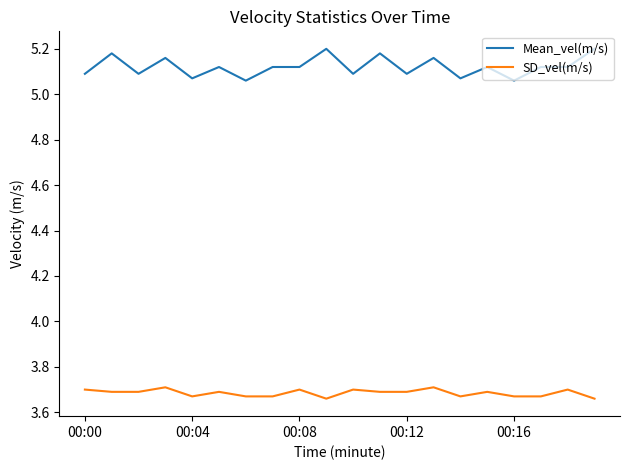

How many Mean_vel(m/s) values are between 5 and 6?

20